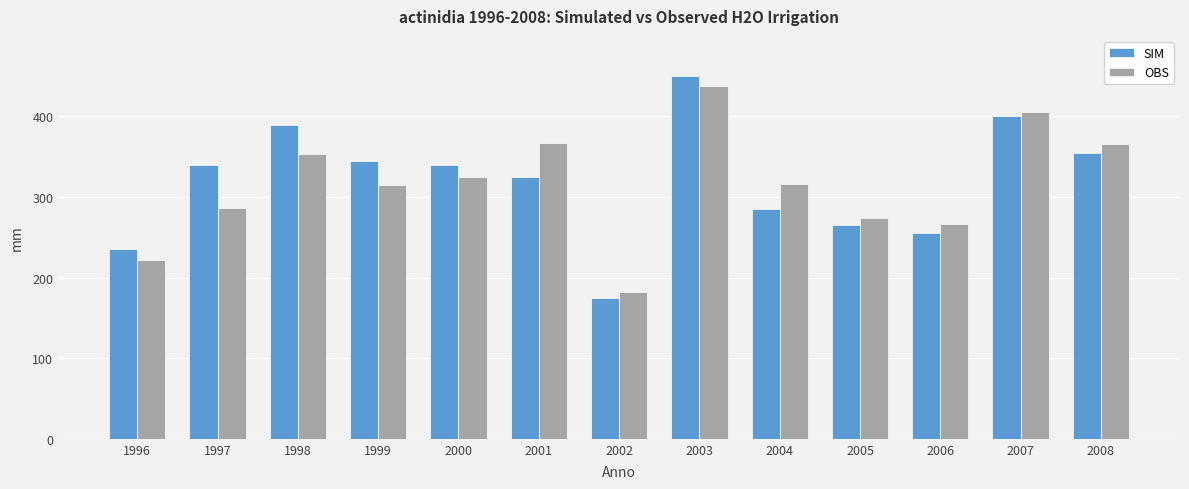

What is the sum of all SIM values?

4160.0